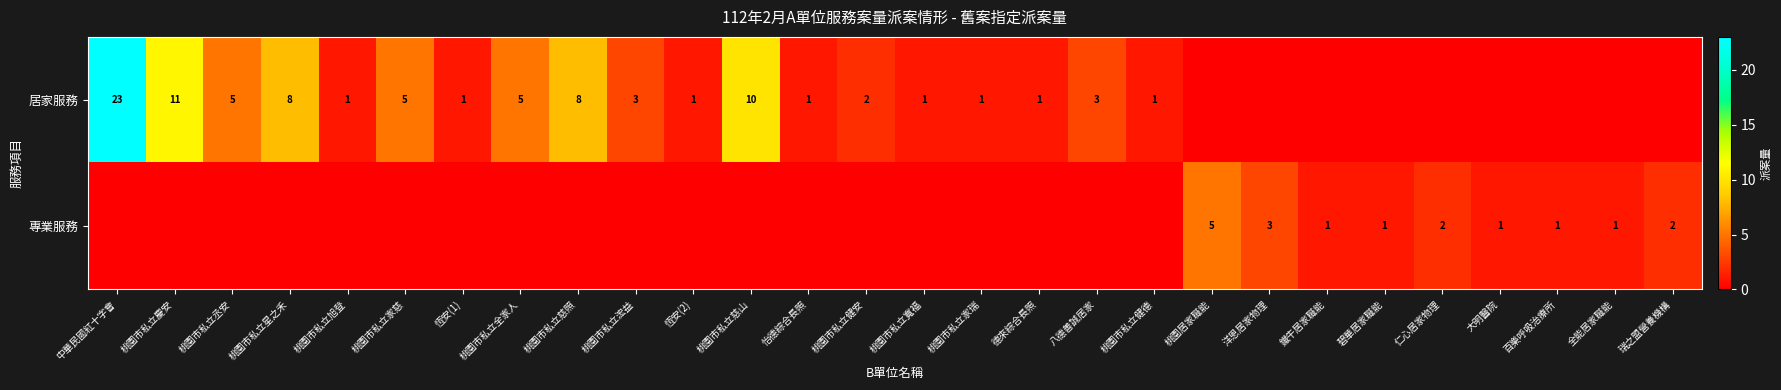

Is it true that 居家服務 equals 2 at 桃園市私立浤益?

False